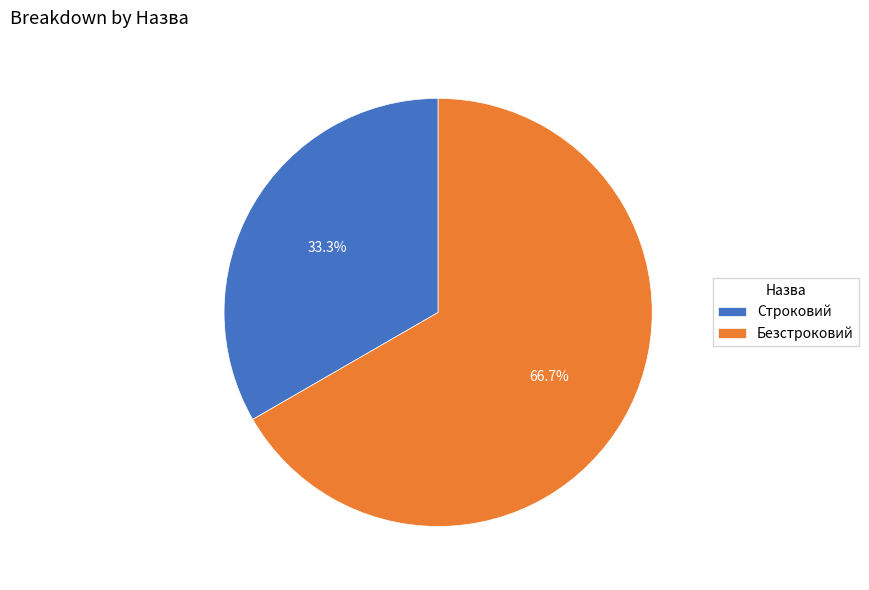

To the nearest percent, what is the combined percentage of Безстроковий and Строковий?

100%